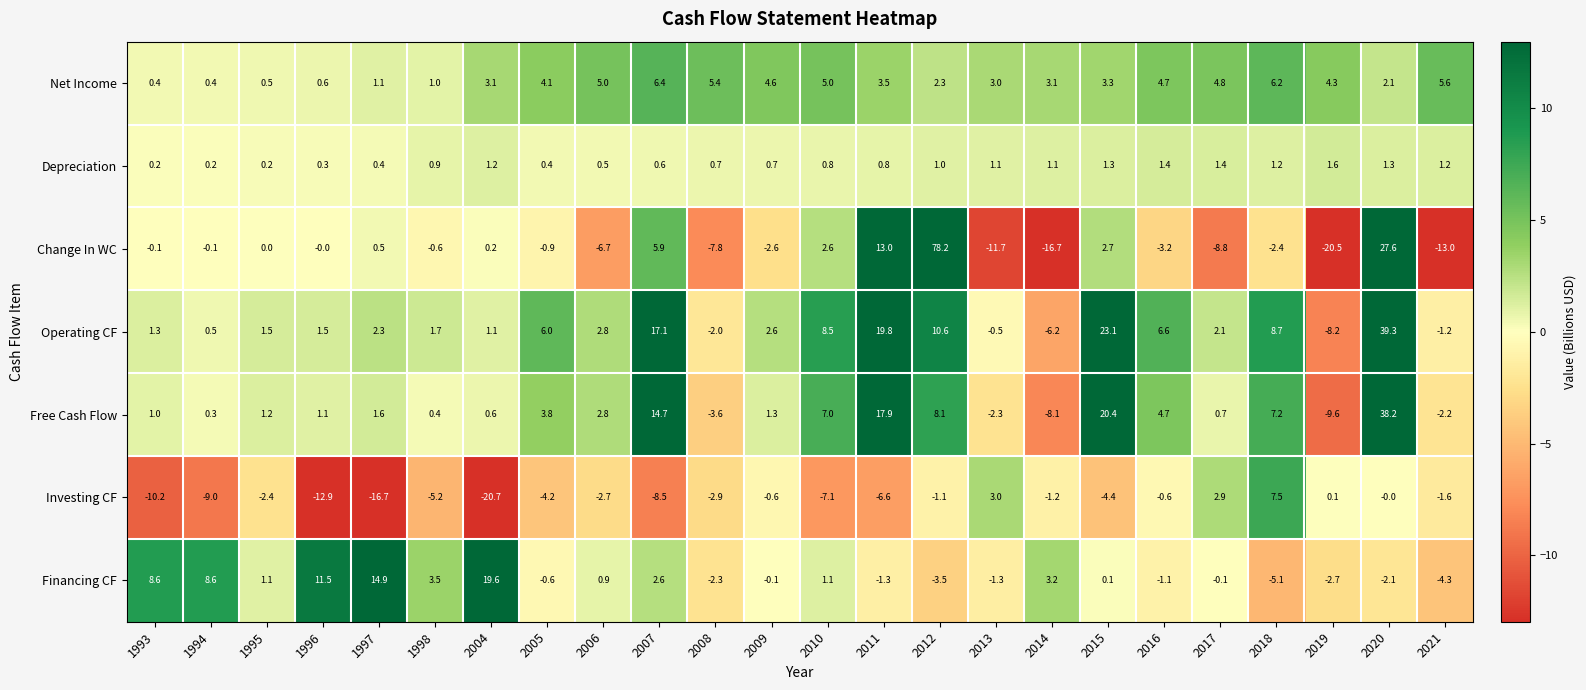

Rank the series by their maximum value, from lowest to highest.

Depreciation, Net Income, Investing CF, Financing CF, Free Cash Flow, Operating CF, Change In WC